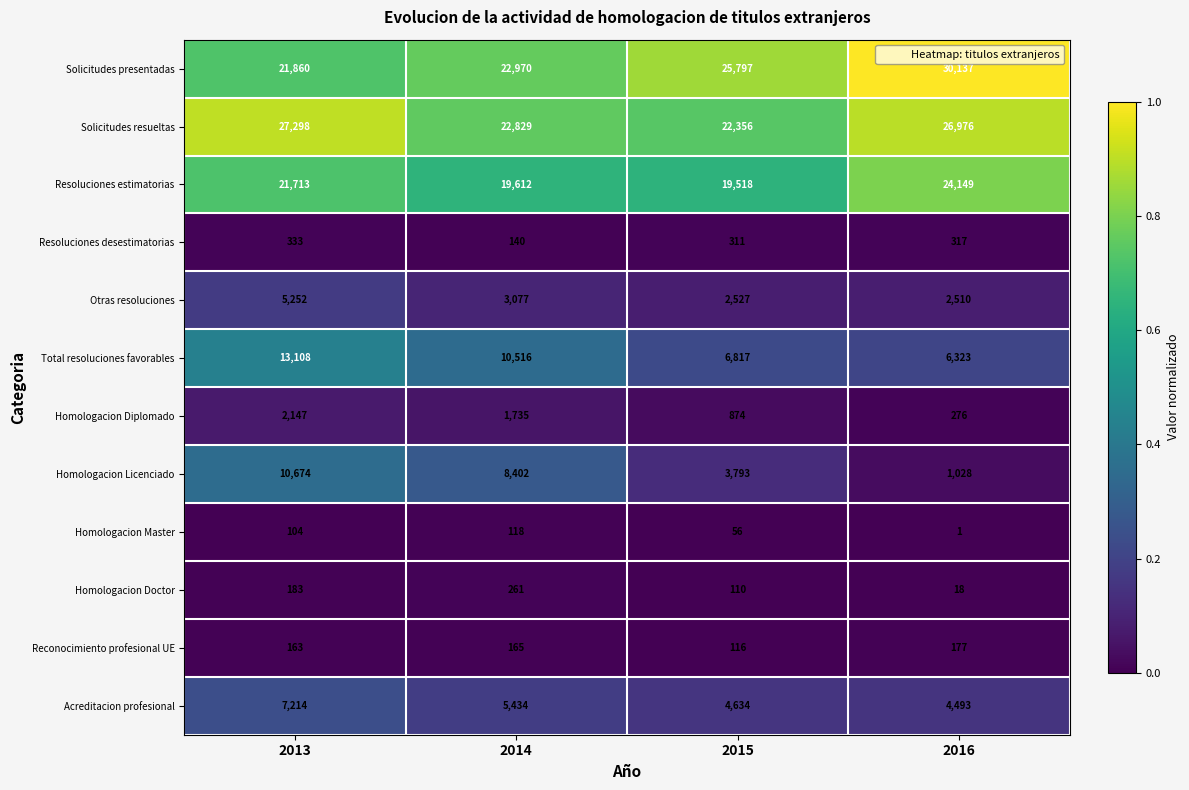

Which series changed the most between 2014 and 2016?

Homologacion Licenciado